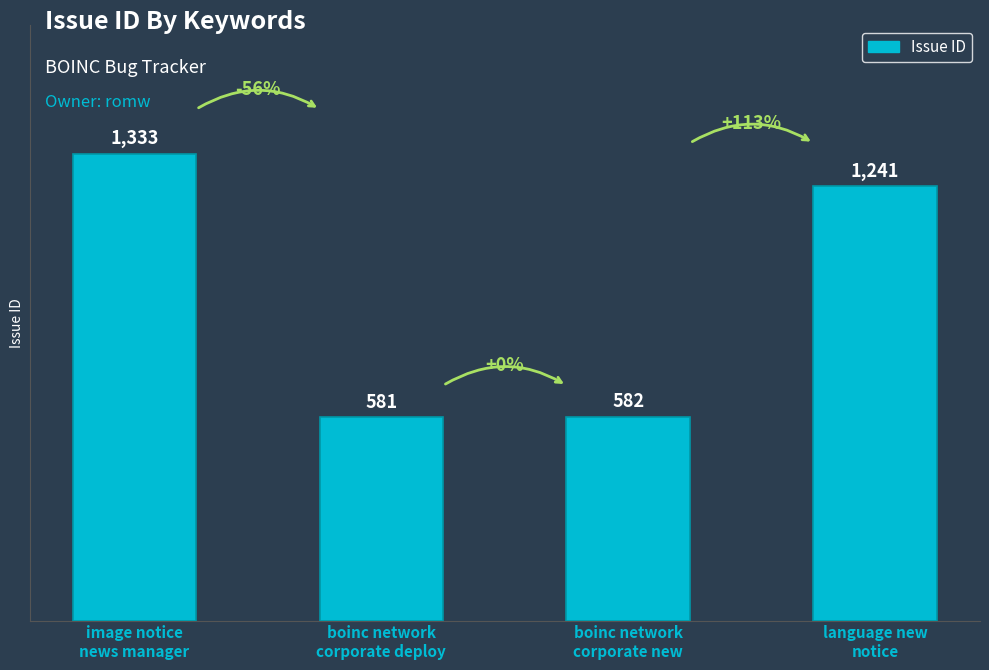

Between image notice
news manager and boinc network
corporate deploy, which is larger?

image notice
news manager